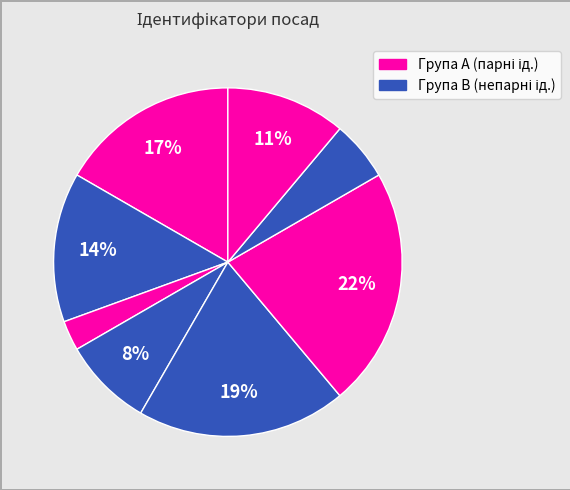

How many segments does this pie chart have?

8